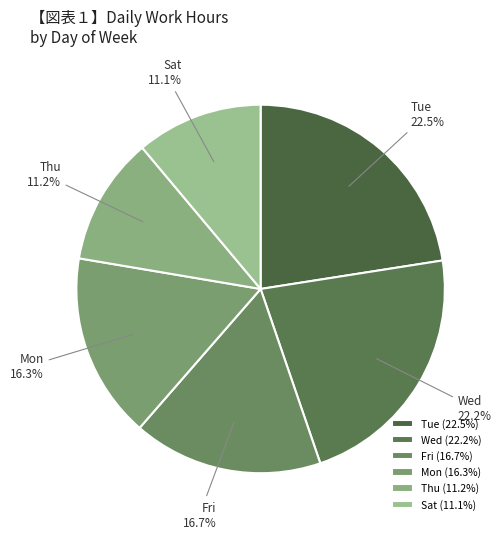

How many segments does this pie chart have?

6